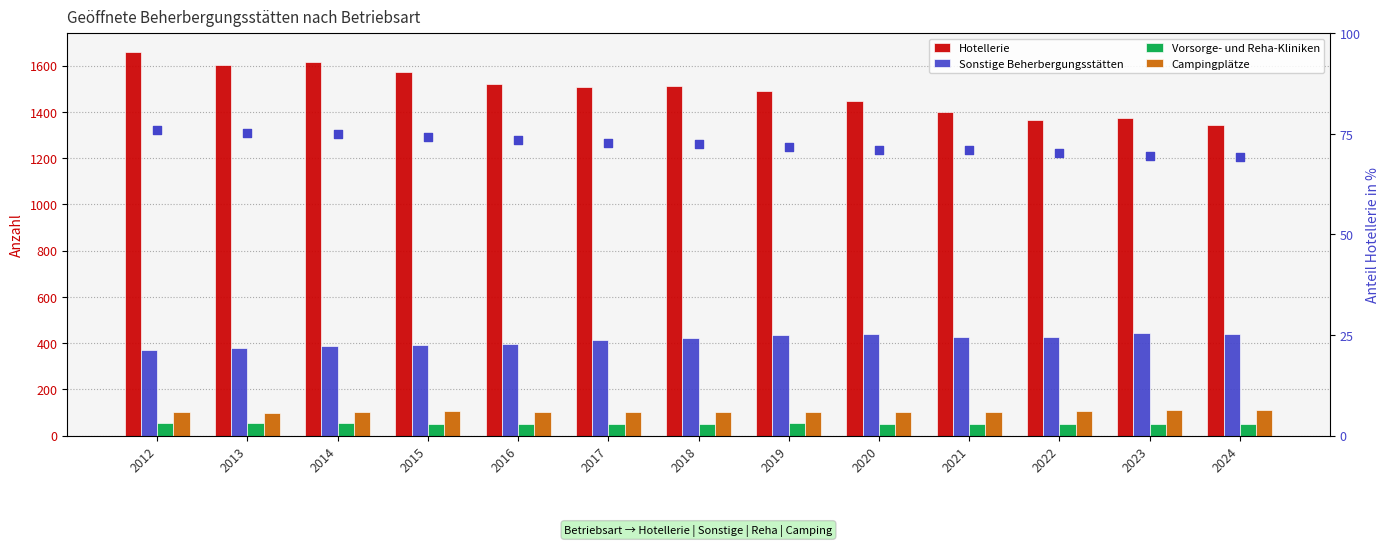

At which category is the sum across all series the highest?

2012